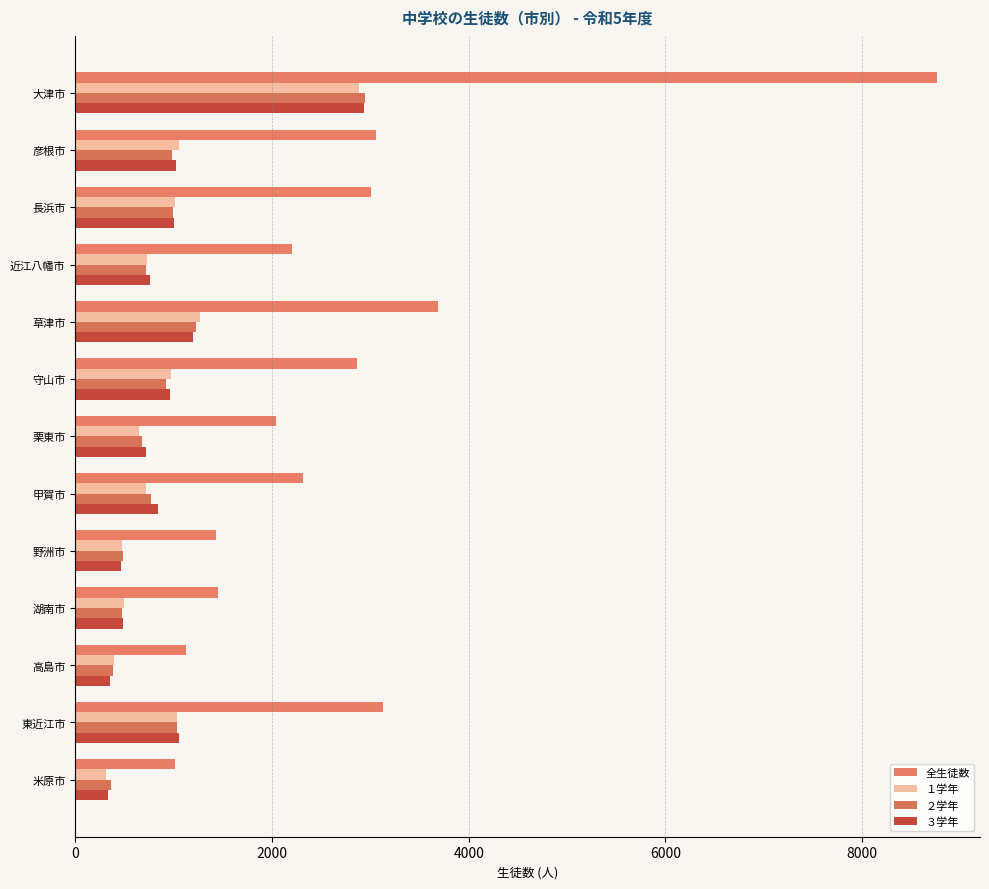

Count the number of data series in this chart.

4